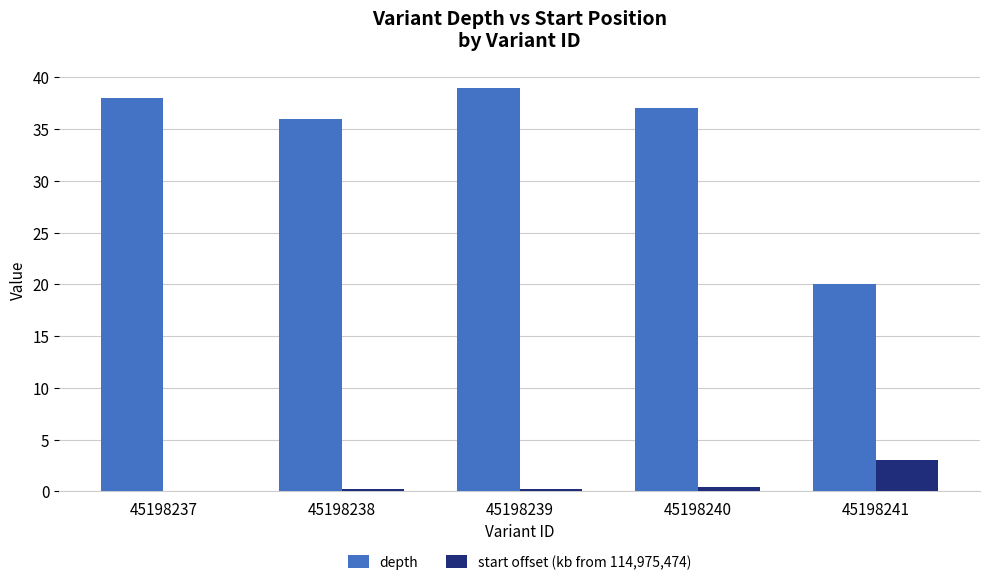

Which category has the highest value in the start offset (kb from 114,975,474) series?

45198241